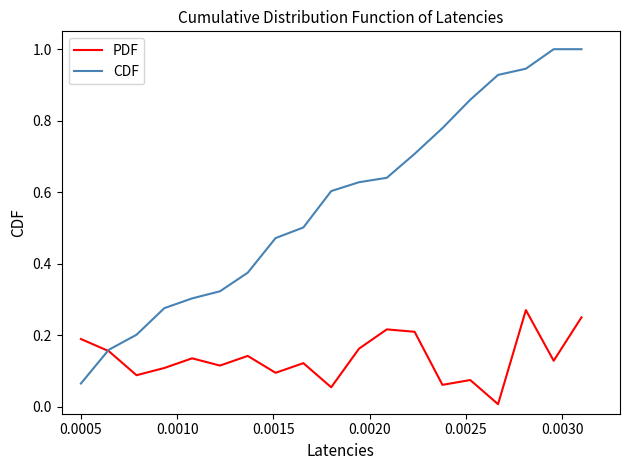

How many categories are shown in the chart?

19